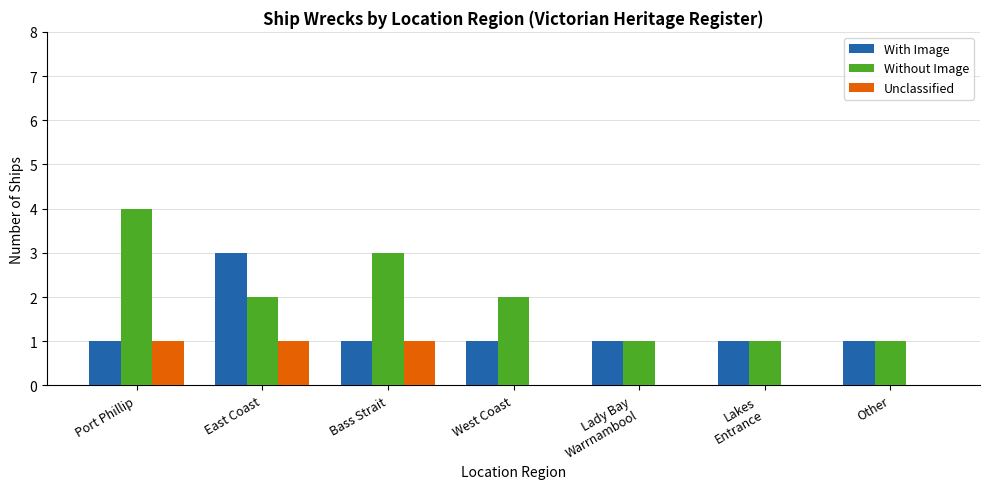

What is the sum of all Unclassified values?

3